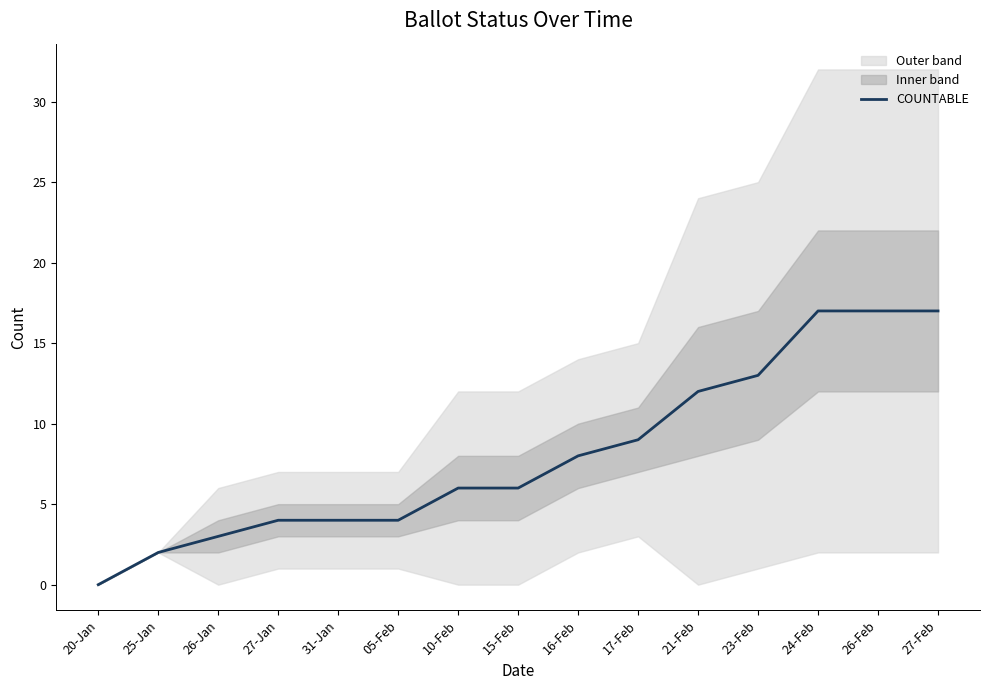

Reading right to left, what are all the values shown in this chart?

27-Feb=17	26-Feb=17	24-Feb=17	23-Feb=13	21-Feb=12	17-Feb=9	16-Feb=8	15-Feb=6	10-Feb=6	05-Feb=4	31-Jan=4	27-Jan=4	26-Jan=3	25-Jan=2	20-Jan=0